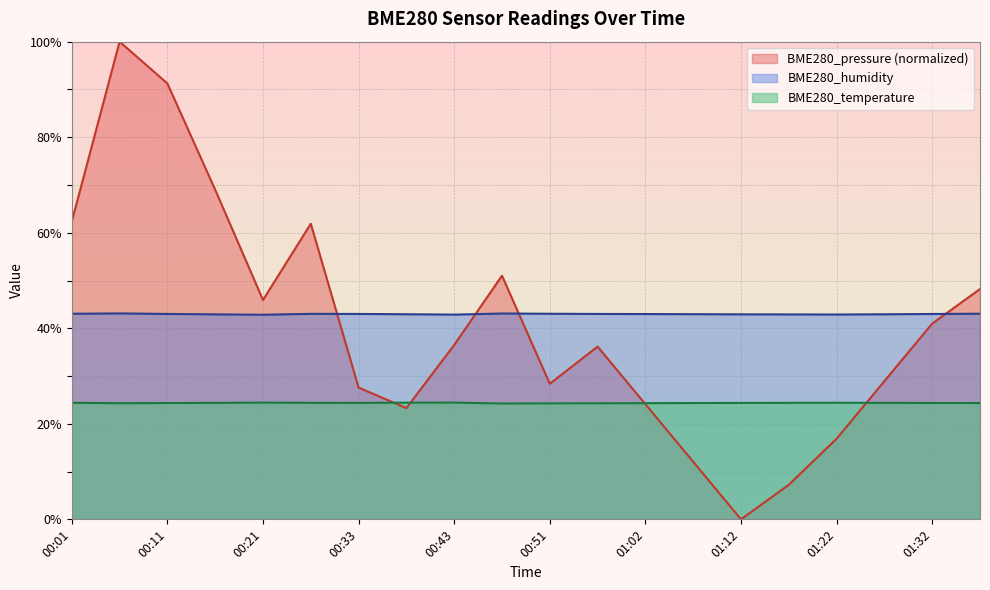

What is the value of the BME280_pressure point at the 1st from the left?

62.3